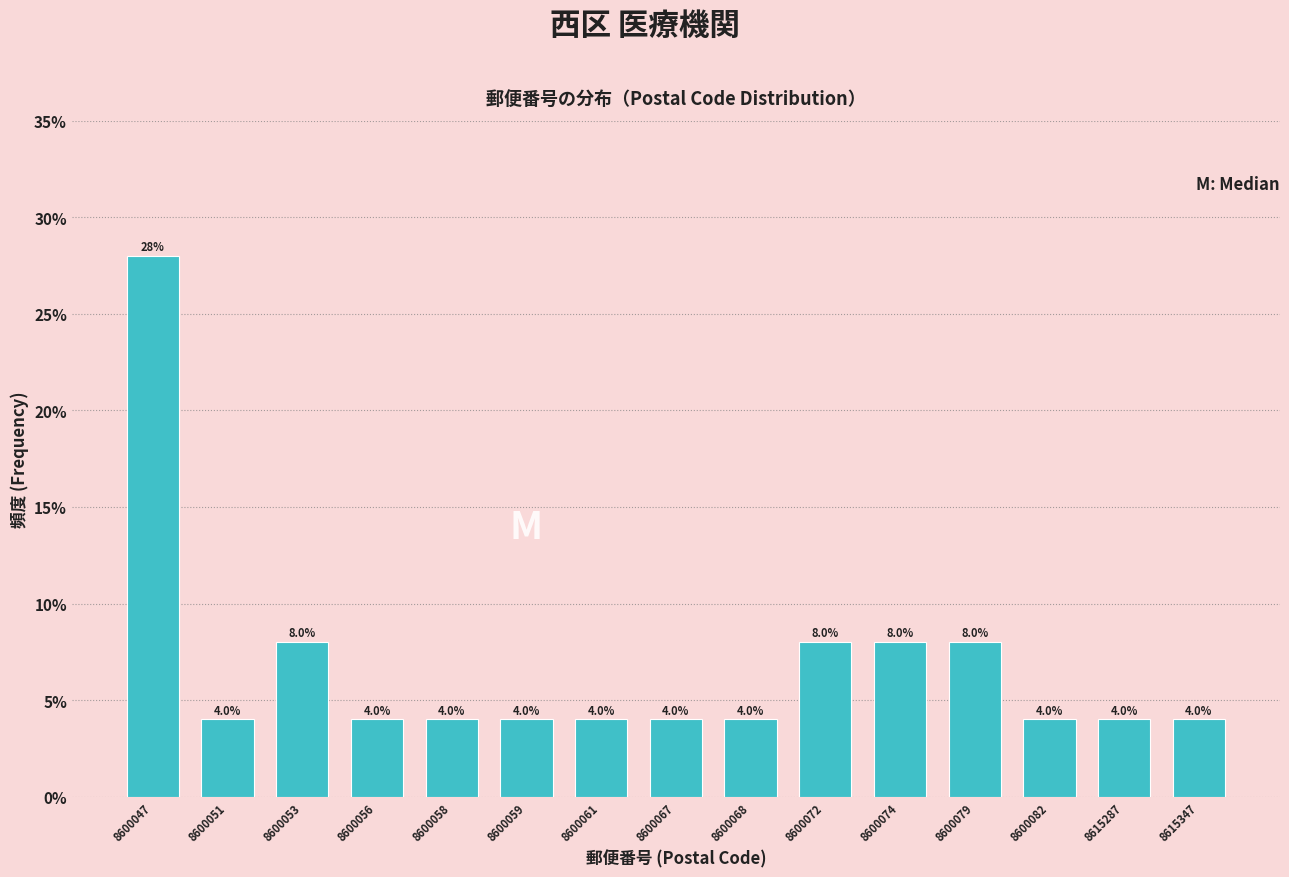

Reading right to left, list all the values displayed in this chart.

8615347=4.0	8615287=4.0	8600082=4.0	8600079=8.0	8600074=8.0	8600072=8.0	8600068=4.0	8600067=4.0	8600061=4.0	8600059=4.0	8600058=4.0	8600056=4.0	8600053=8.0	8600051=4.0	8600047=28.0